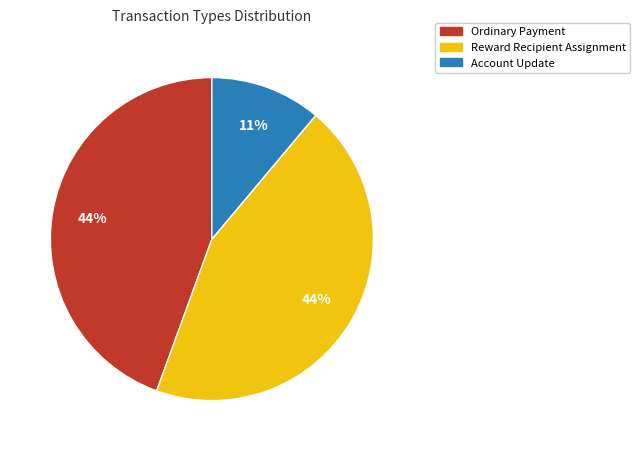

Is there a majority slice in this chart?

No